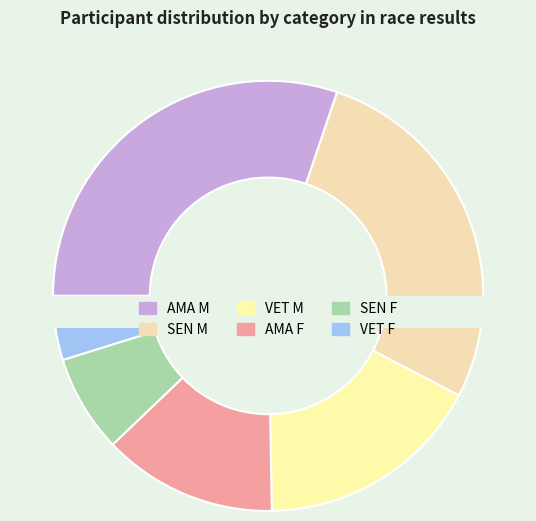

Between VET M and AMA M, which is larger?

AMA M